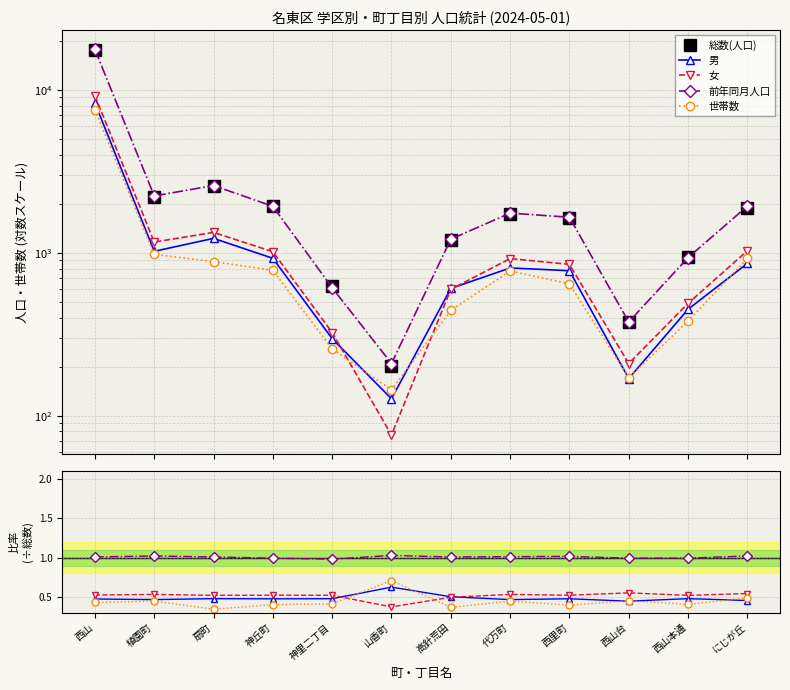

What is the difference between the maximum and minimum values in the 世帯数 series?

0.4